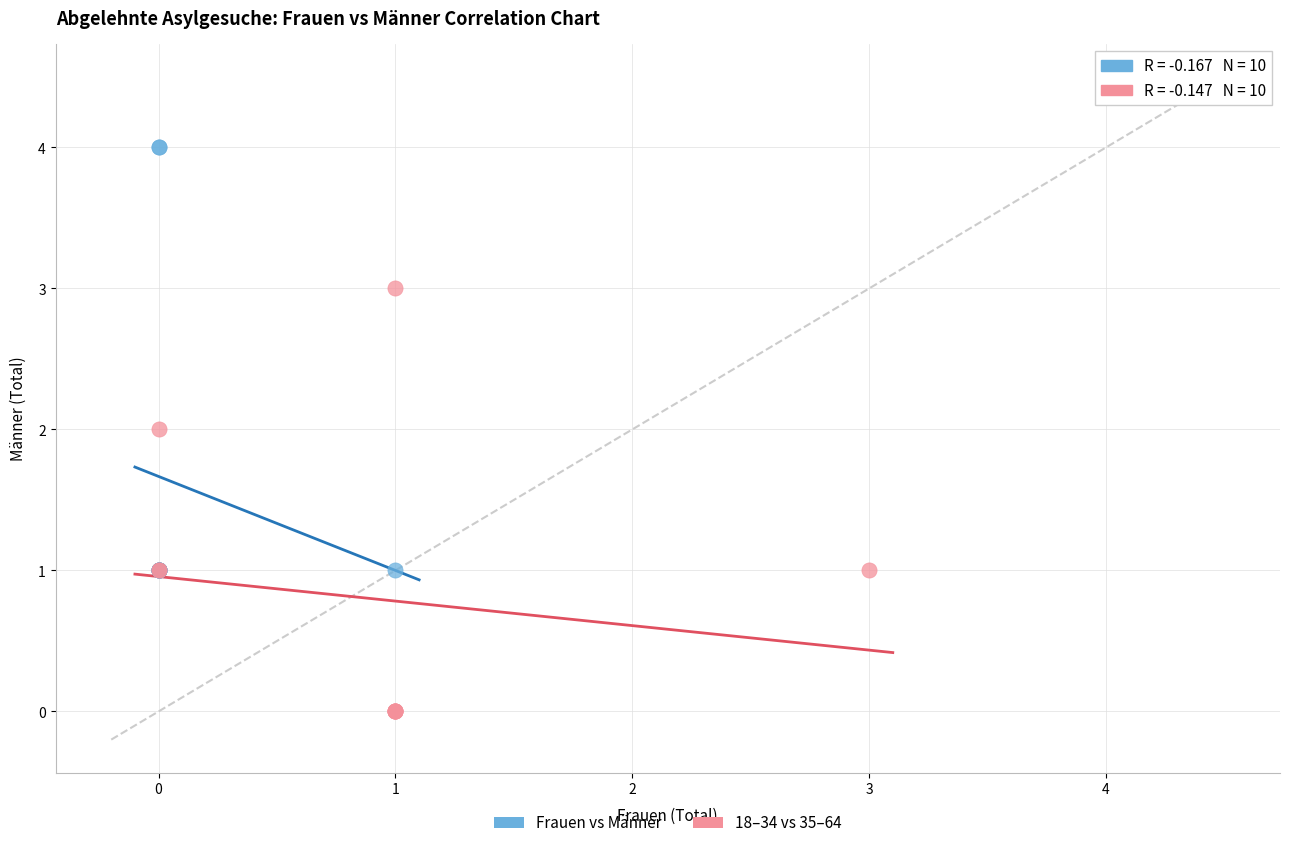

What are all the series names shown in the legend?

Frauen vs Männer, 18–34 vs 35–64